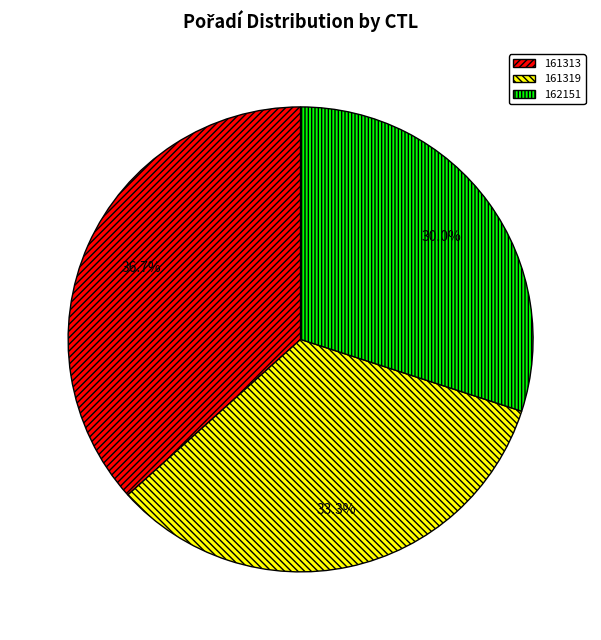

To the nearest percent, what is the difference between the 161319 and 161313 slice percentages?

3%